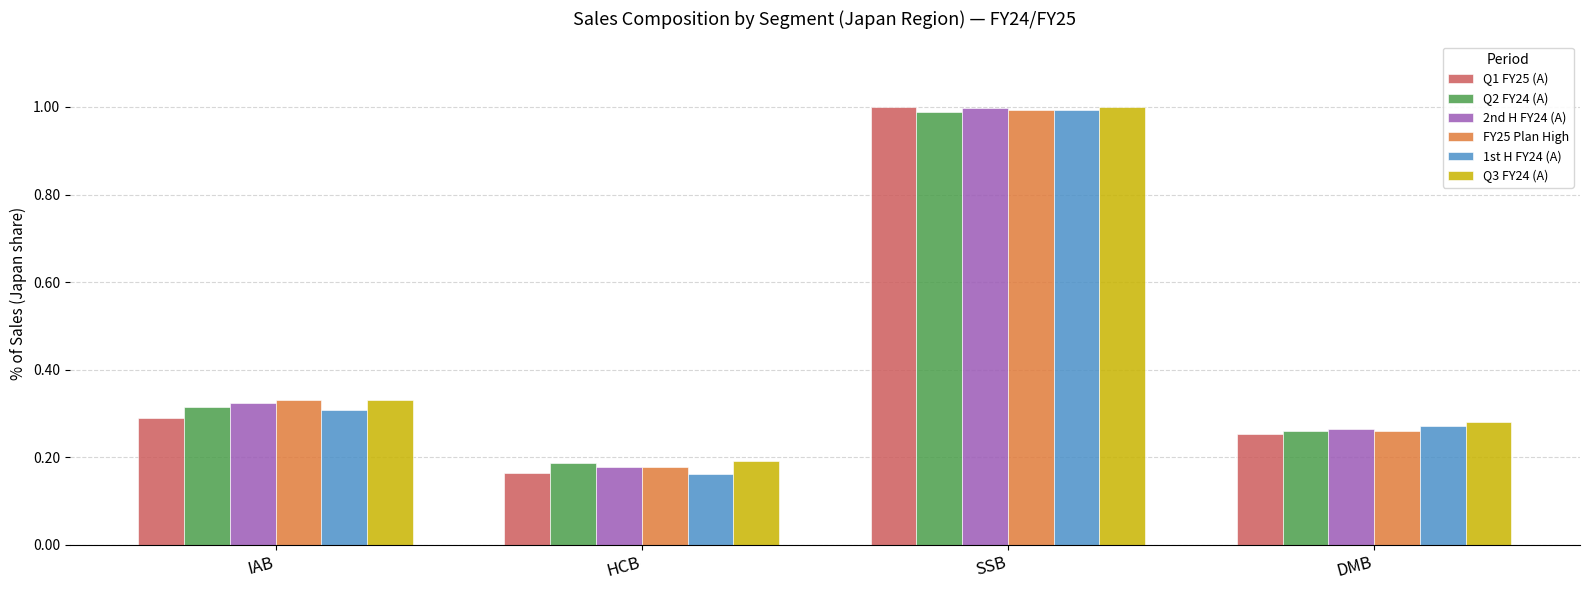

Rank the categories by Q1 FY25 (A) value from lowest to highest.

HCB, DMB, IAB, SSB